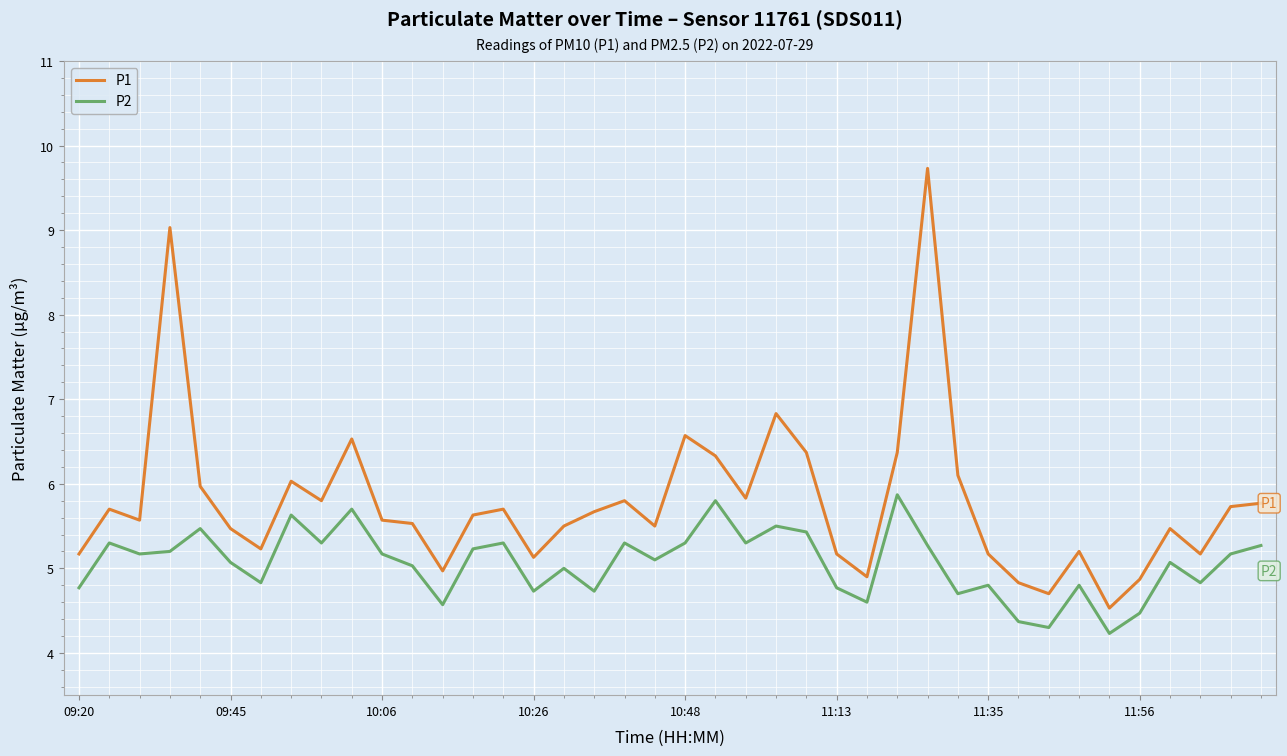

Which series has the largest total across all categories?

P1